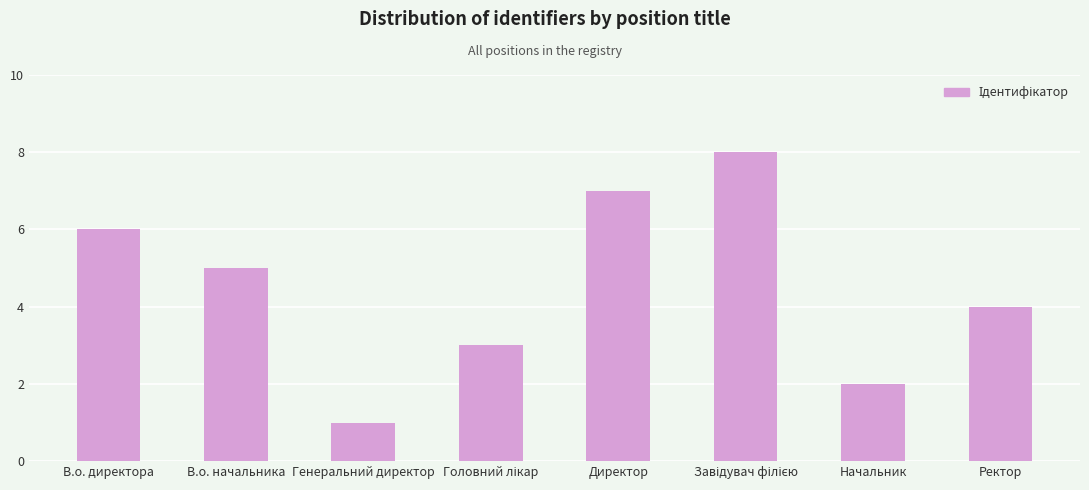

What is the difference between the second highest and minimum values?

6